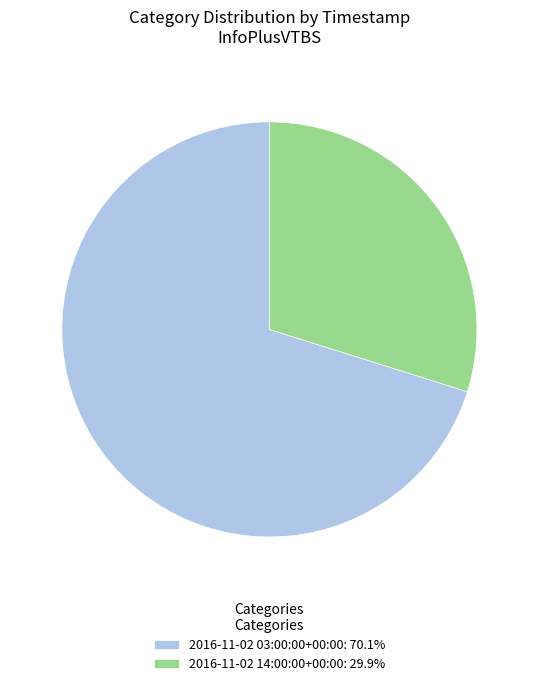

Does 2016-11-02 03:00:00+00:00: 70.1% account for over 50% of the chart?

Yes